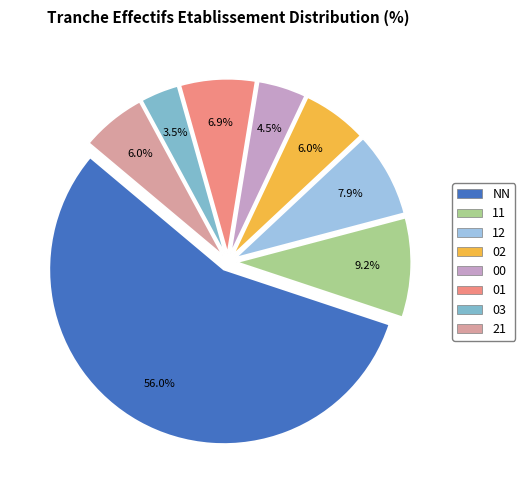

To the nearest percent, what percentage of the pie is 03?

4%